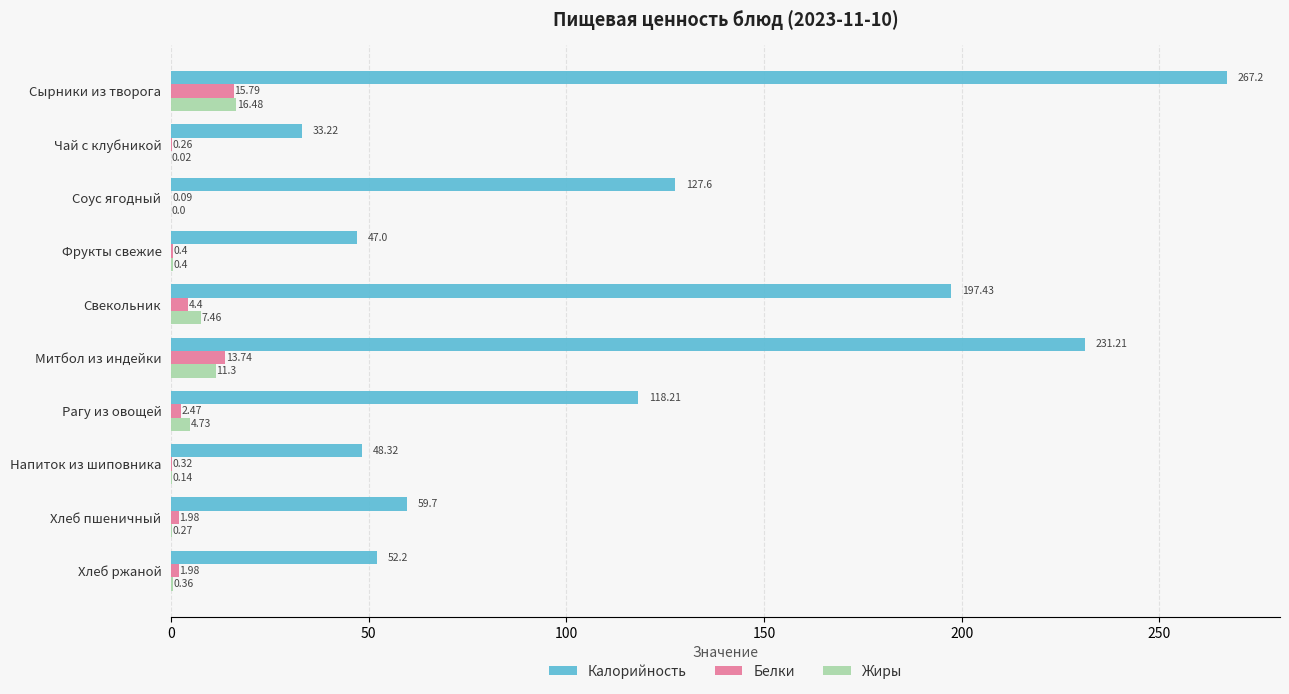

Where is Белки nearest to the value 7?

Свекольник